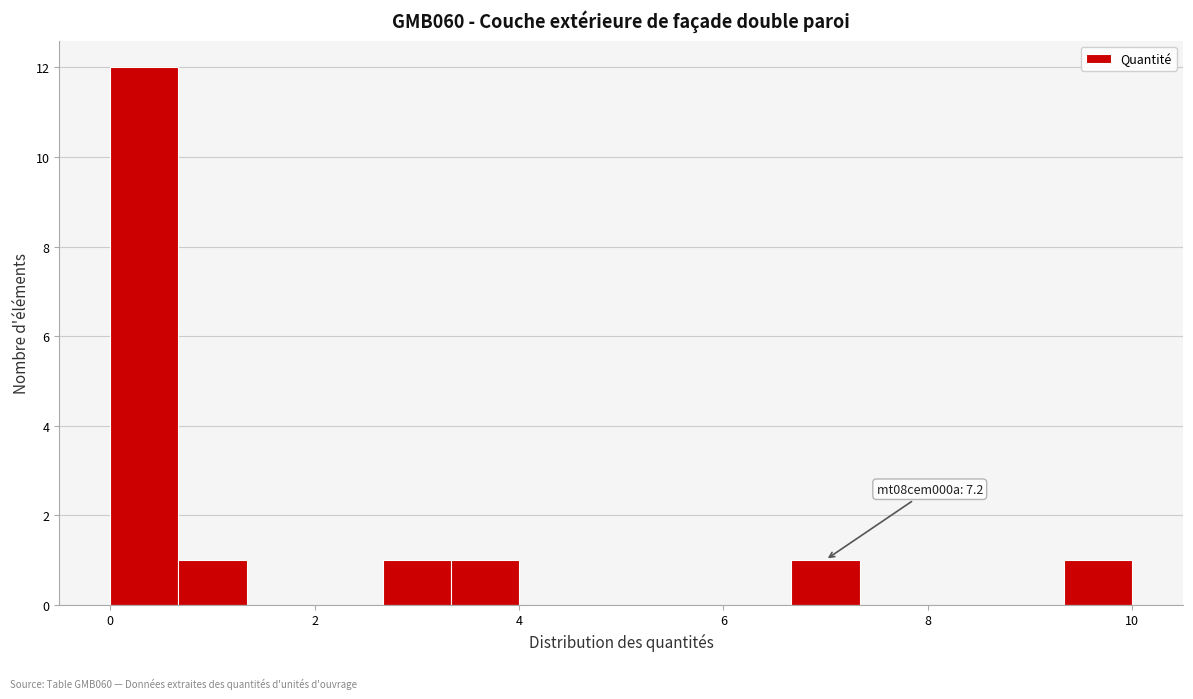

Read against the x-axis, roughly where is the centre of the tallest bar?

0.4